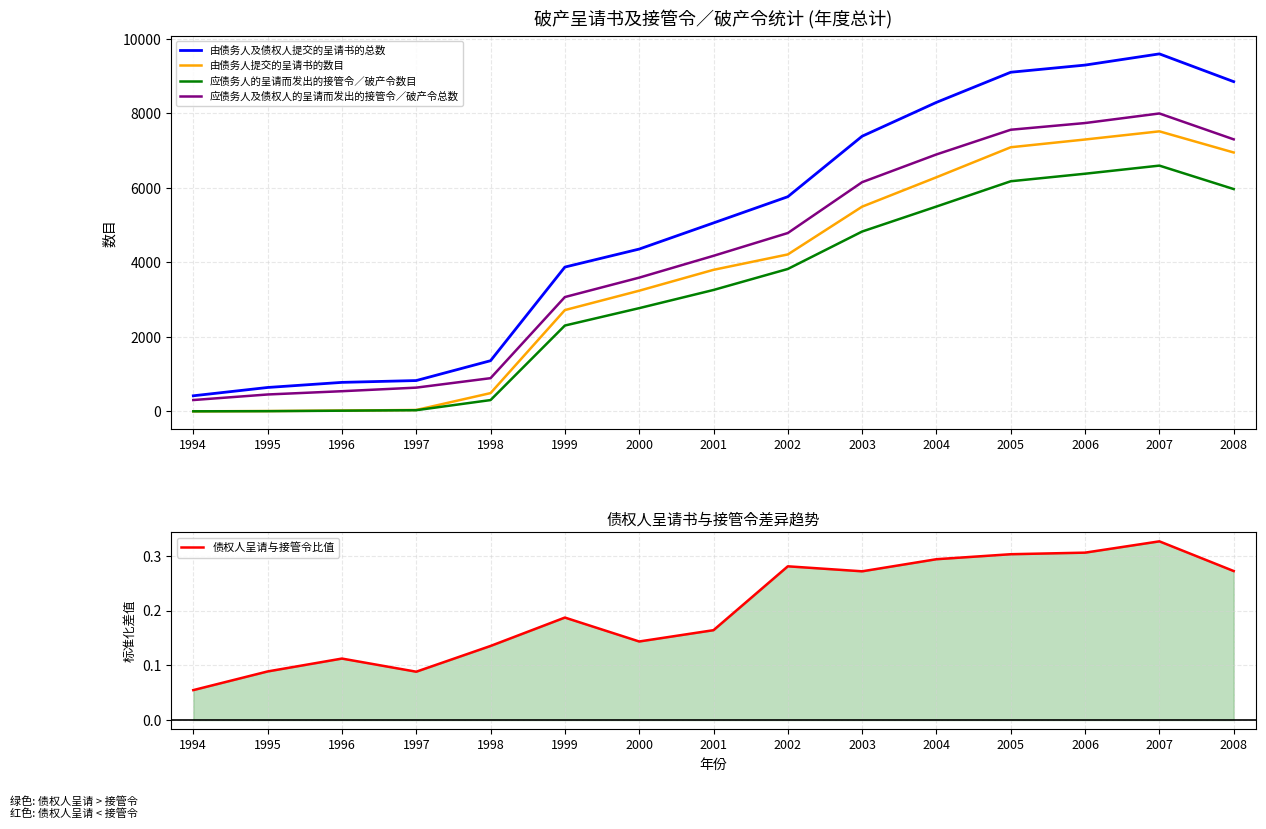

Which series has the largest range (max minus min)?

由债务人及债权人提交的呈请书的总数